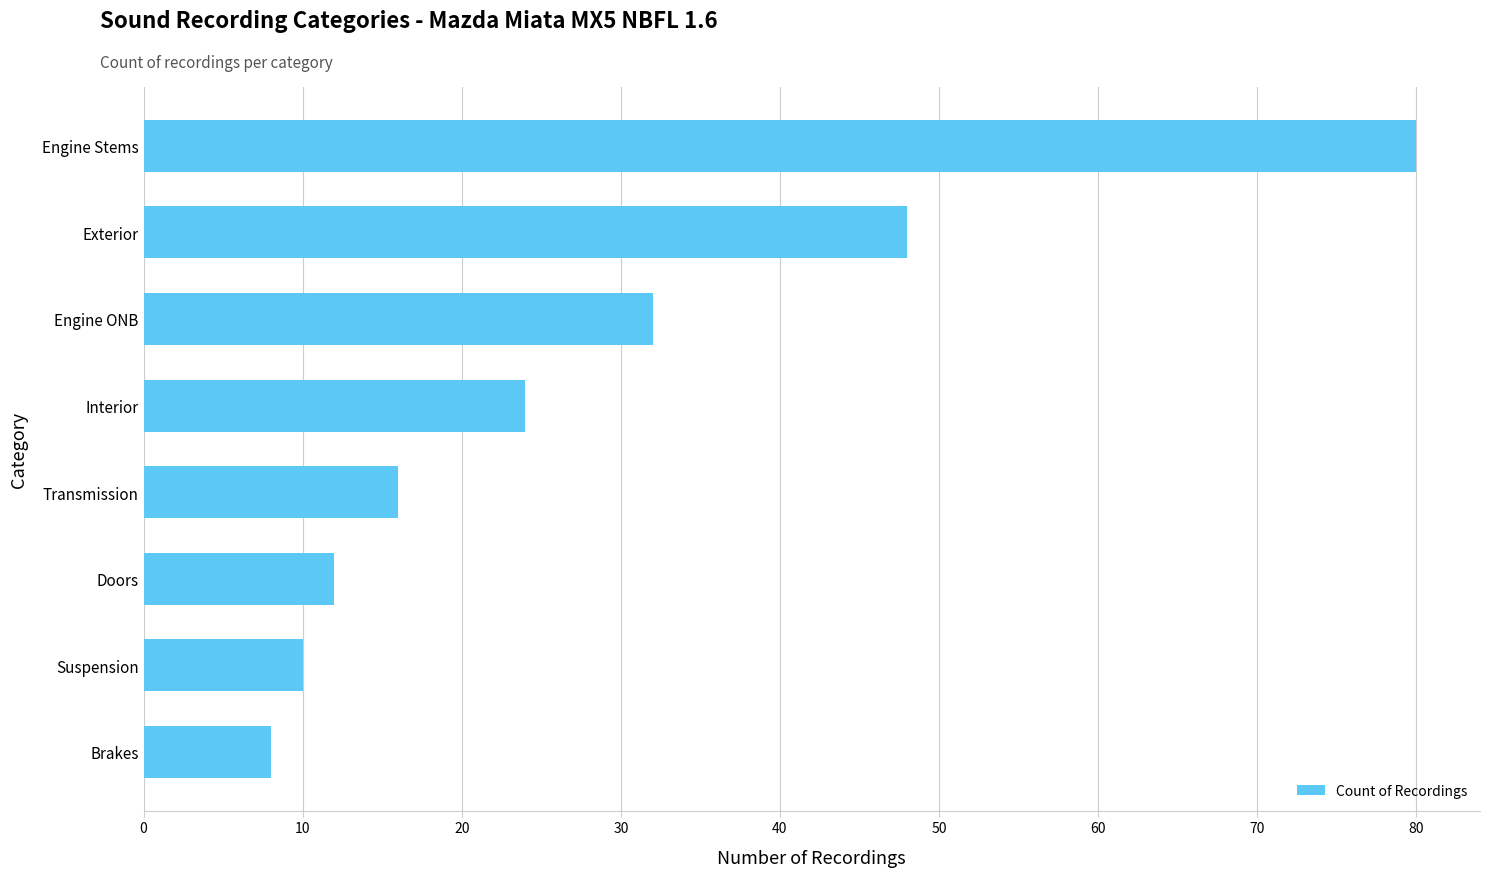

List the labels in order of value, largest first.

Engine Stems, Exterior, Engine ONB, Interior, Transmission, Doors, Suspension, Brakes